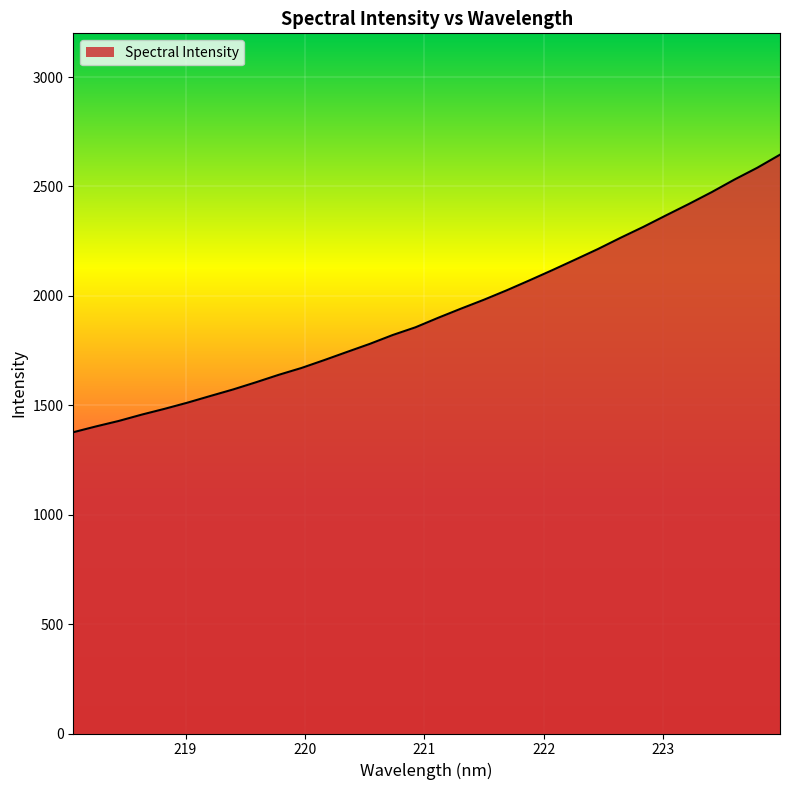

What is the smallest value displayed?

1376.9